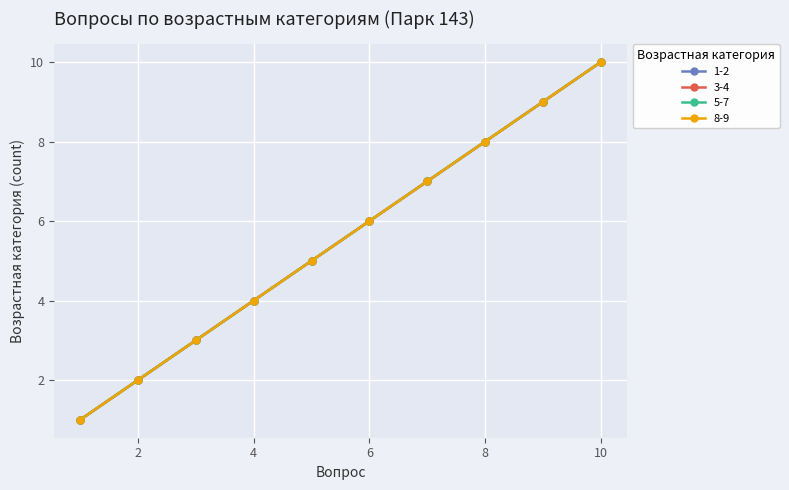

Which category has the highest value in the 8-9 series?

10